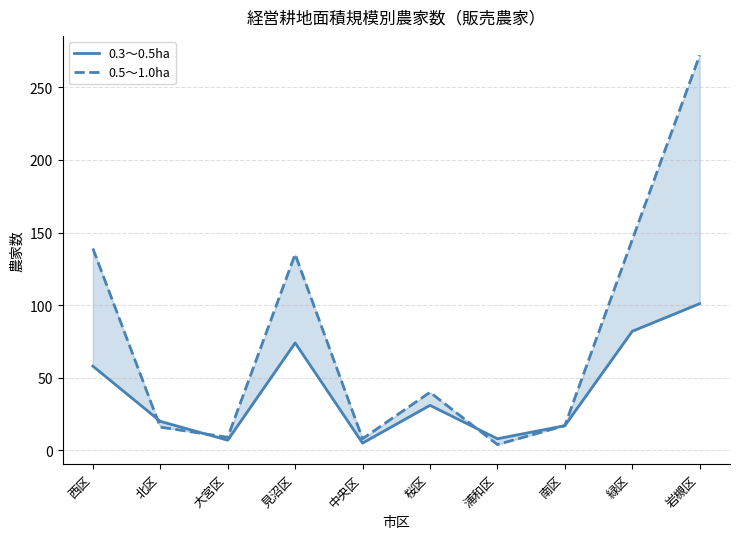

What are all the series names shown in the legend?

0.3～0.5ha, 0.5～1.0ha